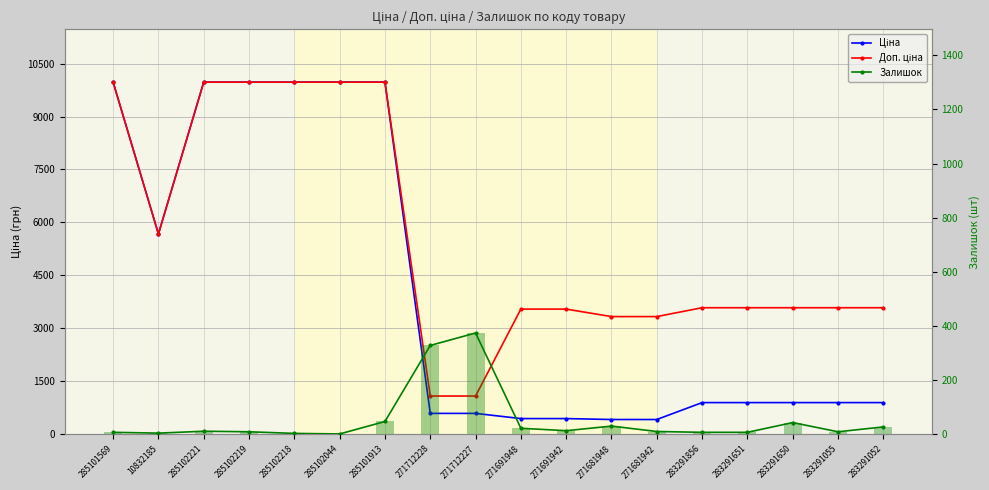

What is the minimum value for Доп. ціна?

1081.7